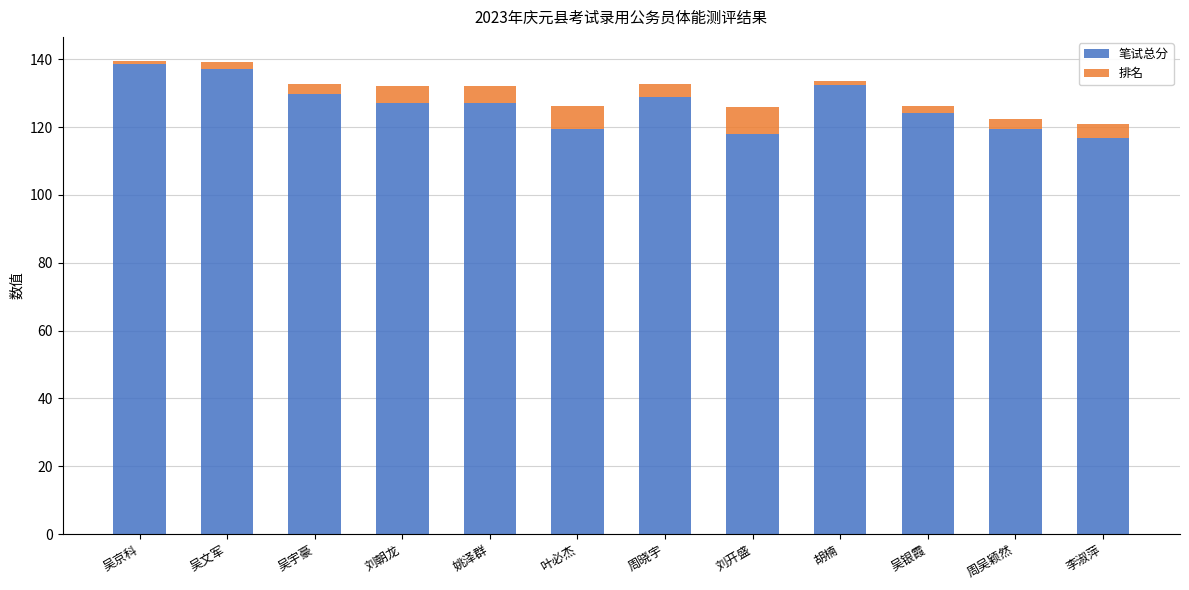

What is the minimum value for 笔试总分?

116.9